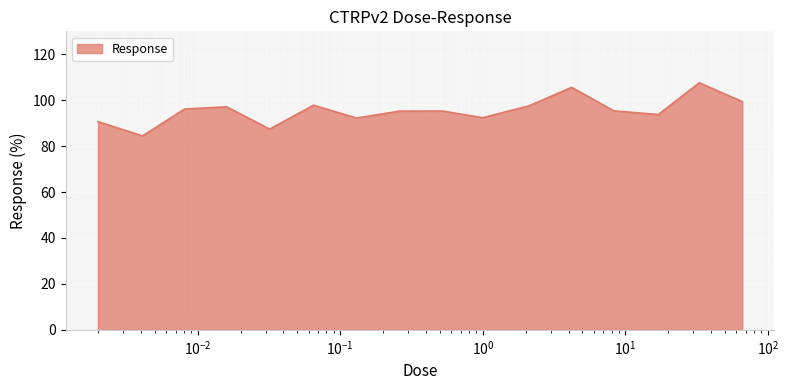

What is the smallest value displayed?

84.5